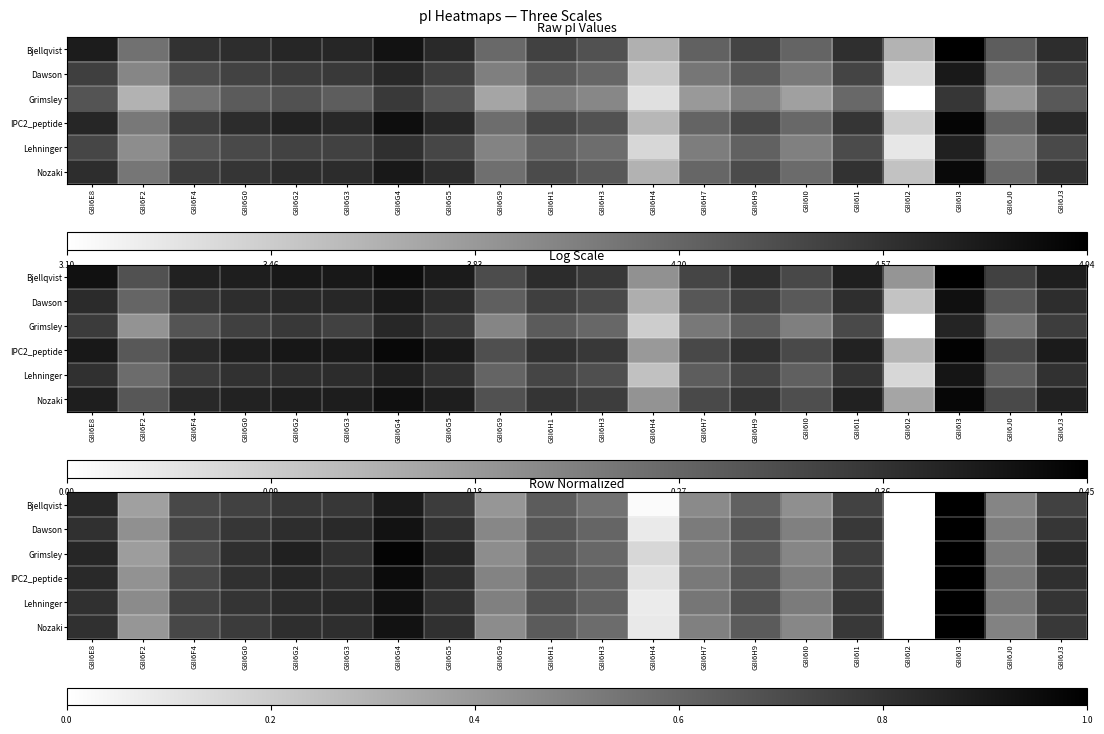

At which category is the sum across all series the highest?

G8I6I3